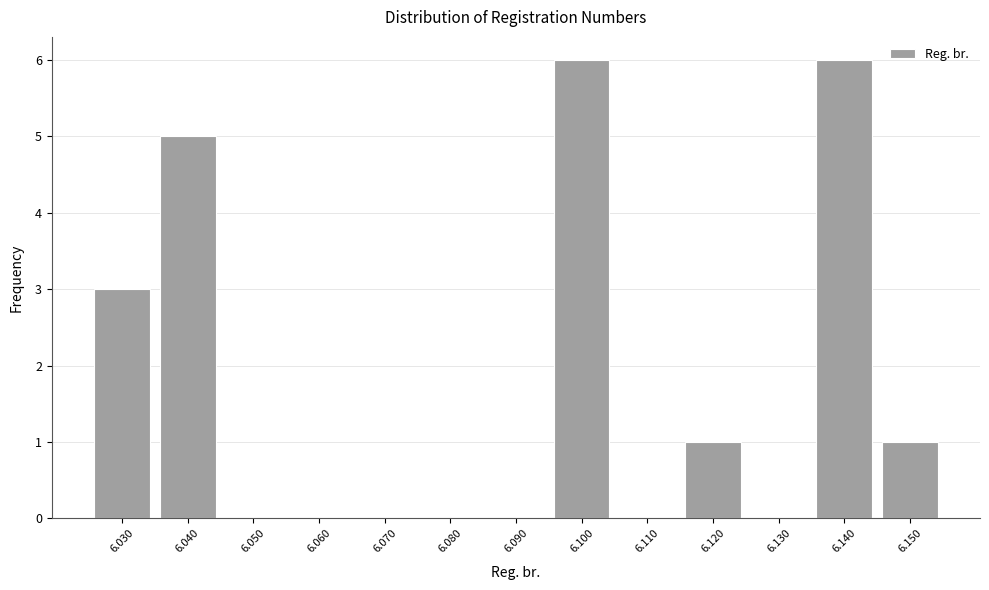

Reading left to right, transcribe all the data shown in this chart.

6.030=3	6.040=5	6.050=0	6.060=0	6.070=0	6.080=0	6.090=0	6.100=6	6.110=0	6.120=1	6.130=0	6.140=6	6.150=1